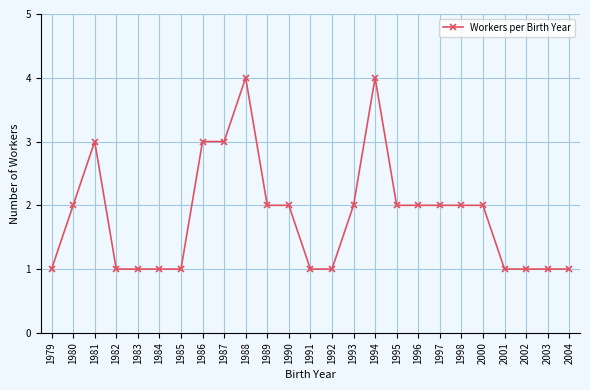

Is it true that the value at 1985 is 2?

False